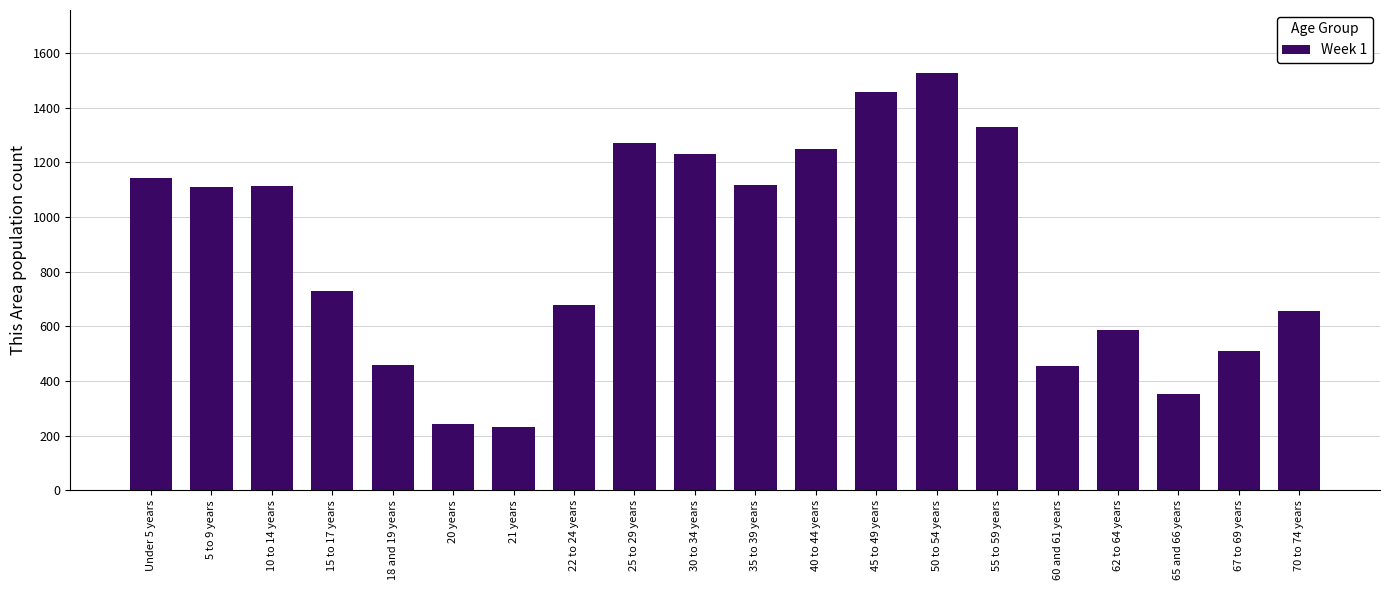

True or false: the data shows 1458 at 45 to 49 years.

True